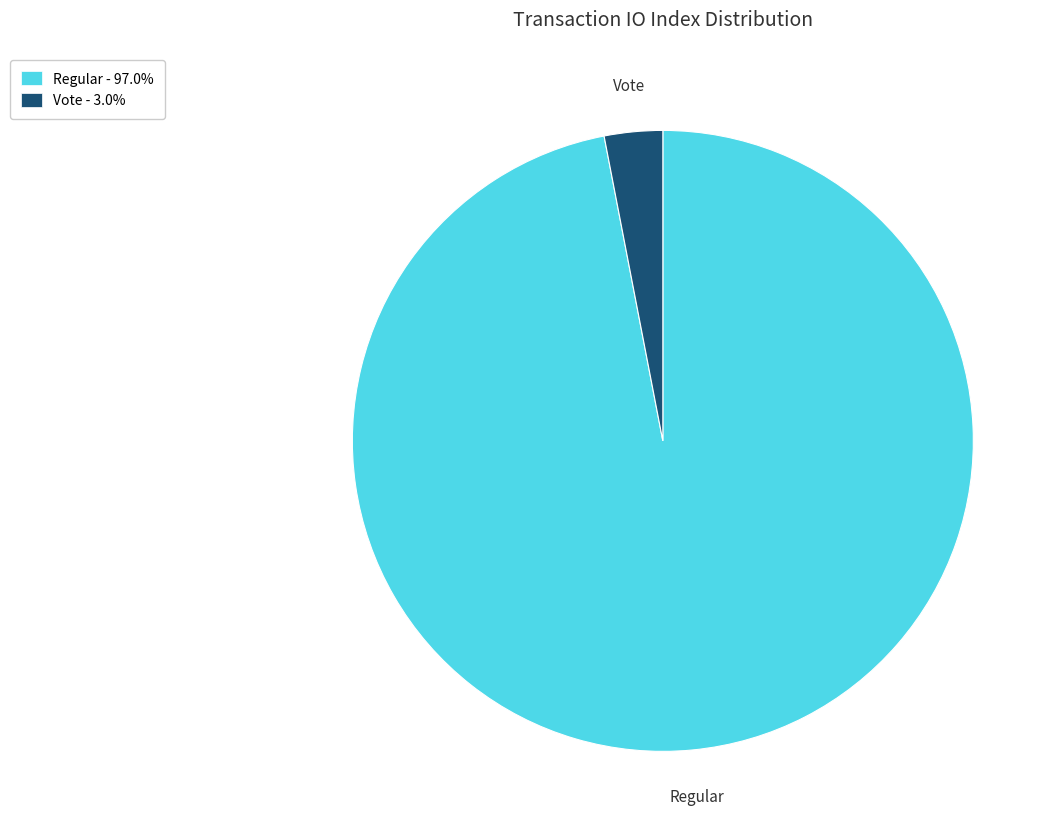

What is the smallest slice in the pie chart?

Vote